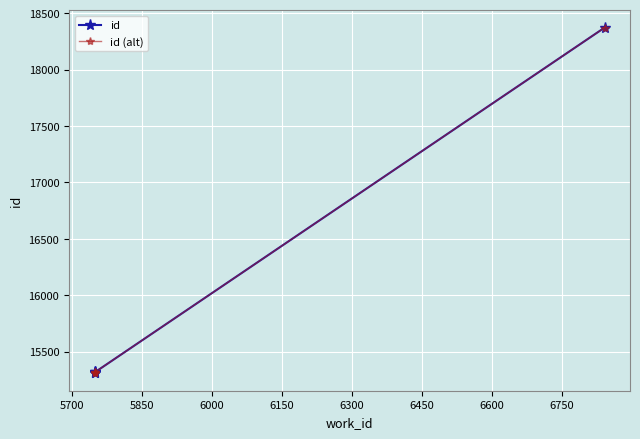

How many distinct data groups are displayed?

2